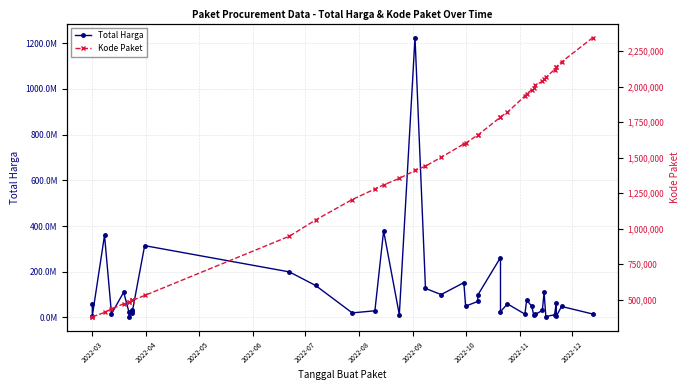

The value of Total Harga at 2022-11 is 34132505. True or false?

True